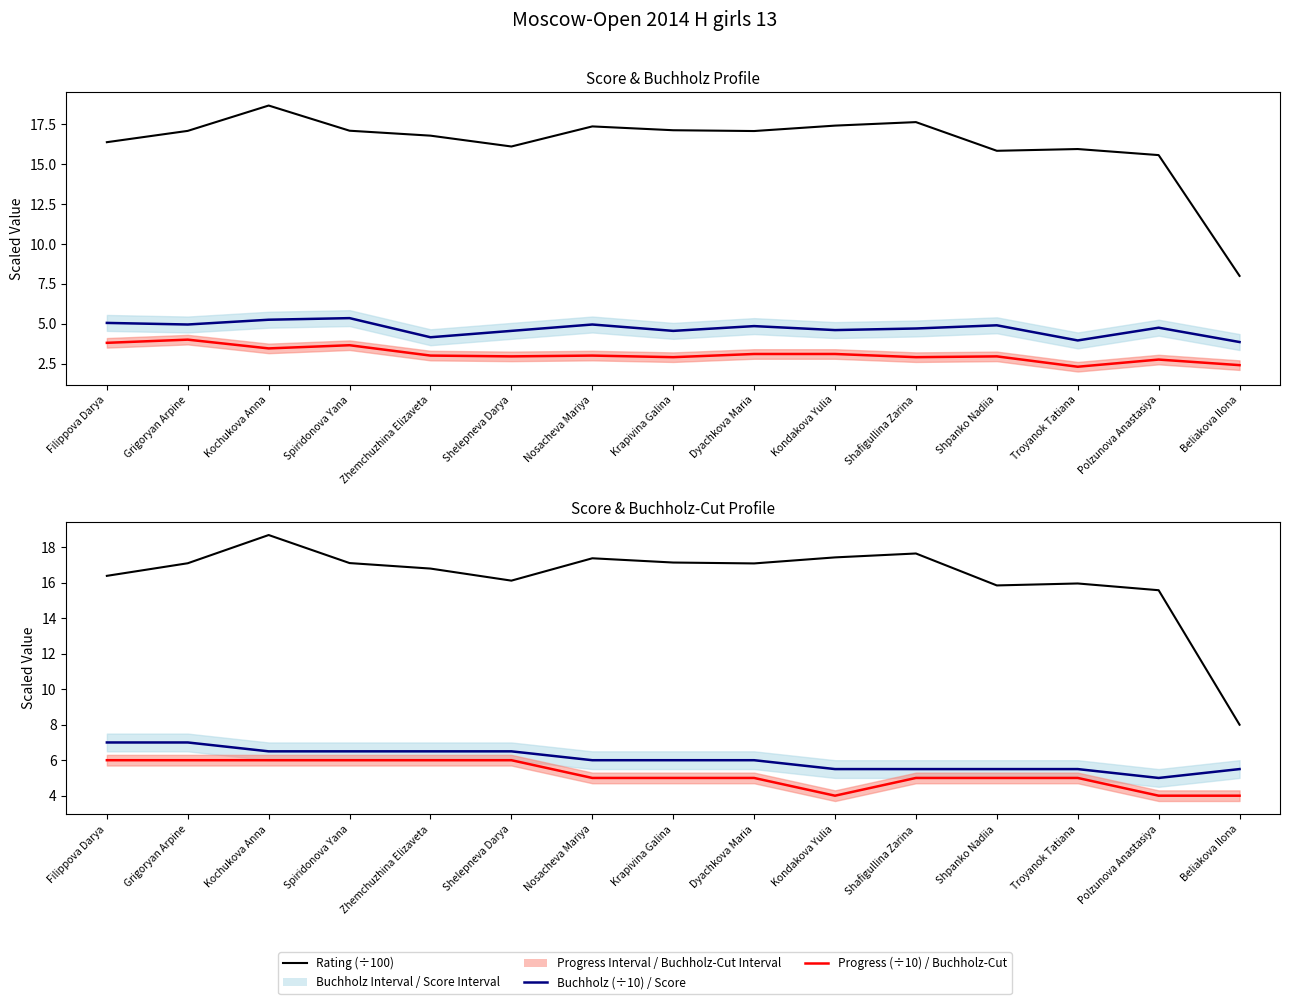

What is the difference between the Buchholz-Cut values at Kondakova Yulia and Troyanok Tatiana?

1.0